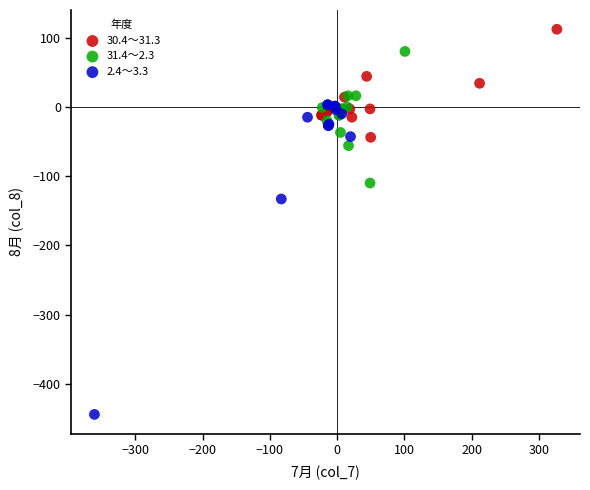

Which series has the widest spread of Y values?

2.4～3.3